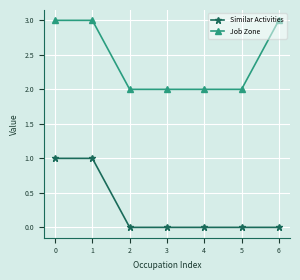

Rank the series by their average value, from lowest to highest.

Similar Activities, Job Zone